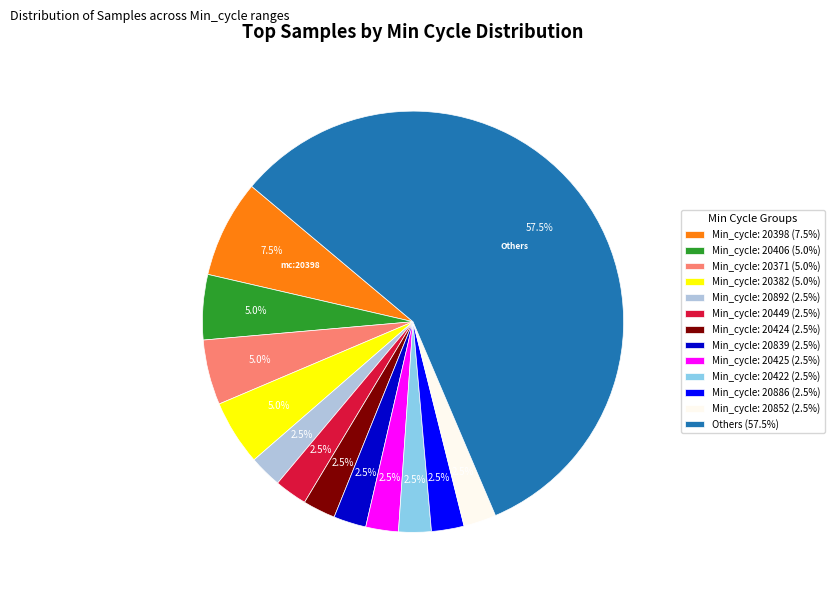

Which slice is the largest?

Others (57.5%)